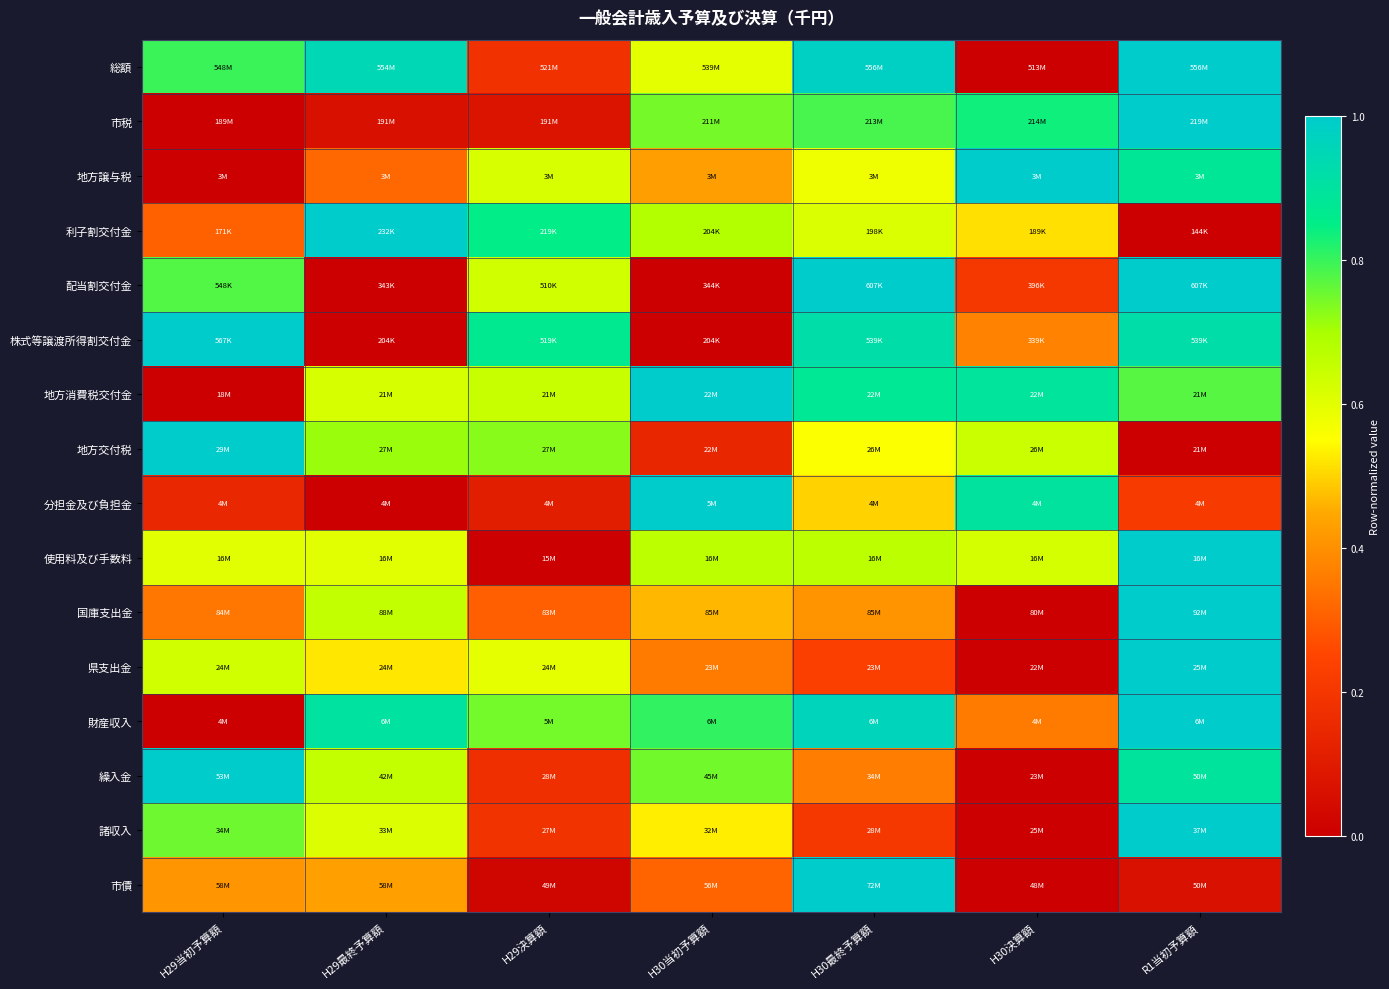

Between H30決算額 and H29当初予算額, which is larger?

H29当初予算額